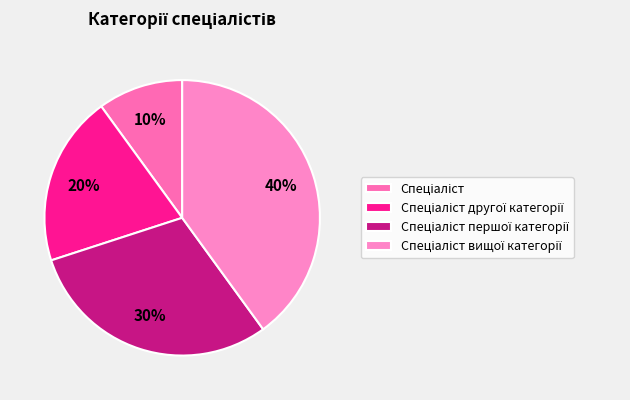

The Спеціаліст вищої категорії slice represents 40% of the pie. True or false?

True